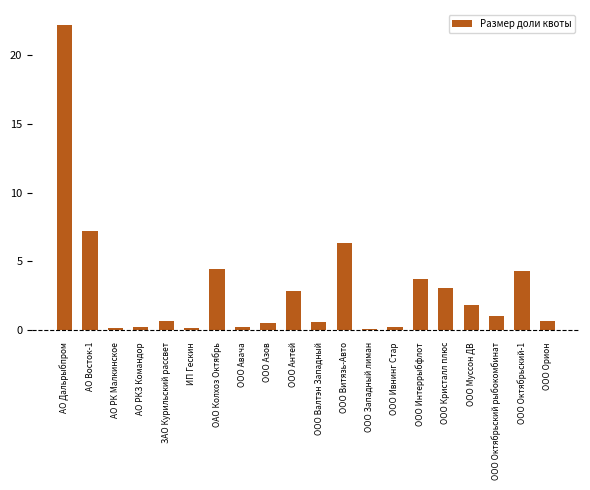

What is the maximum value shown in the chart?

22.2